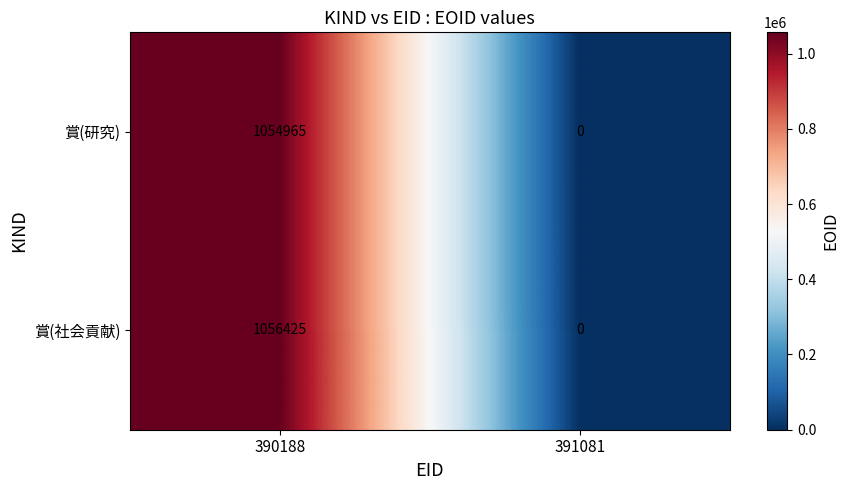

Which label corresponds to the smallest value in the chart?

391081